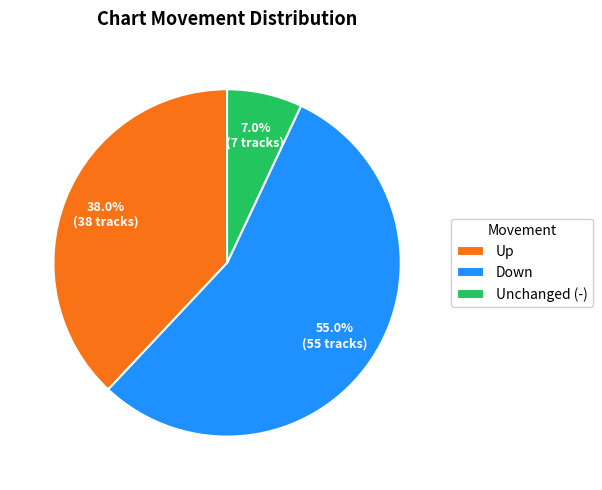

Is there a majority slice in this chart?

Yes